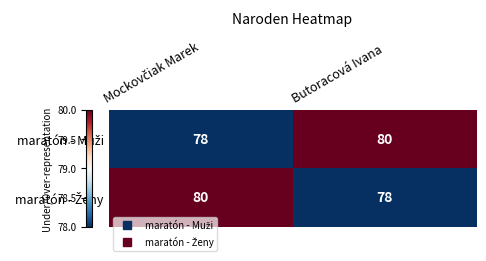

What is the minimum value shown in the chart?

78